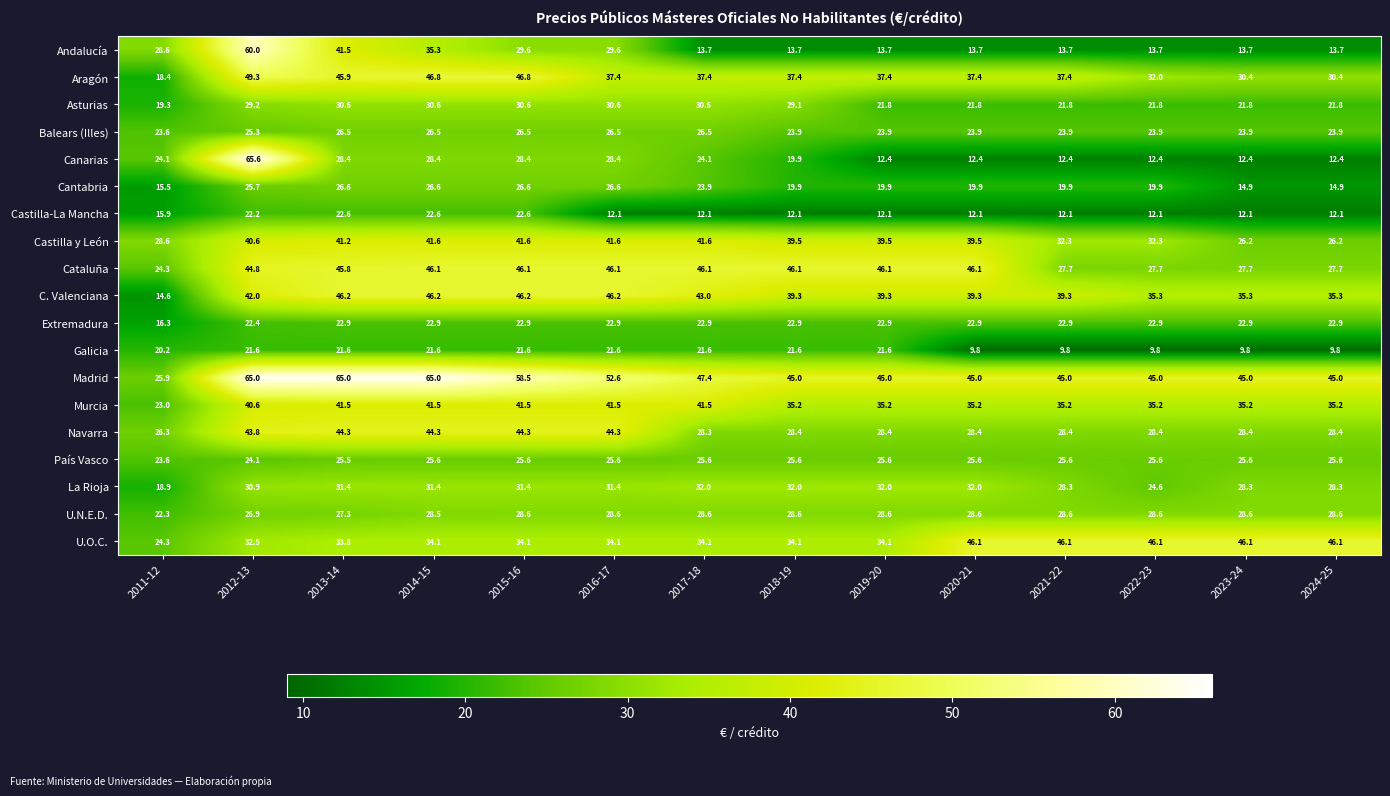

What is the difference between the La Rioja values at 2015-16 and 2024-25?

3.1